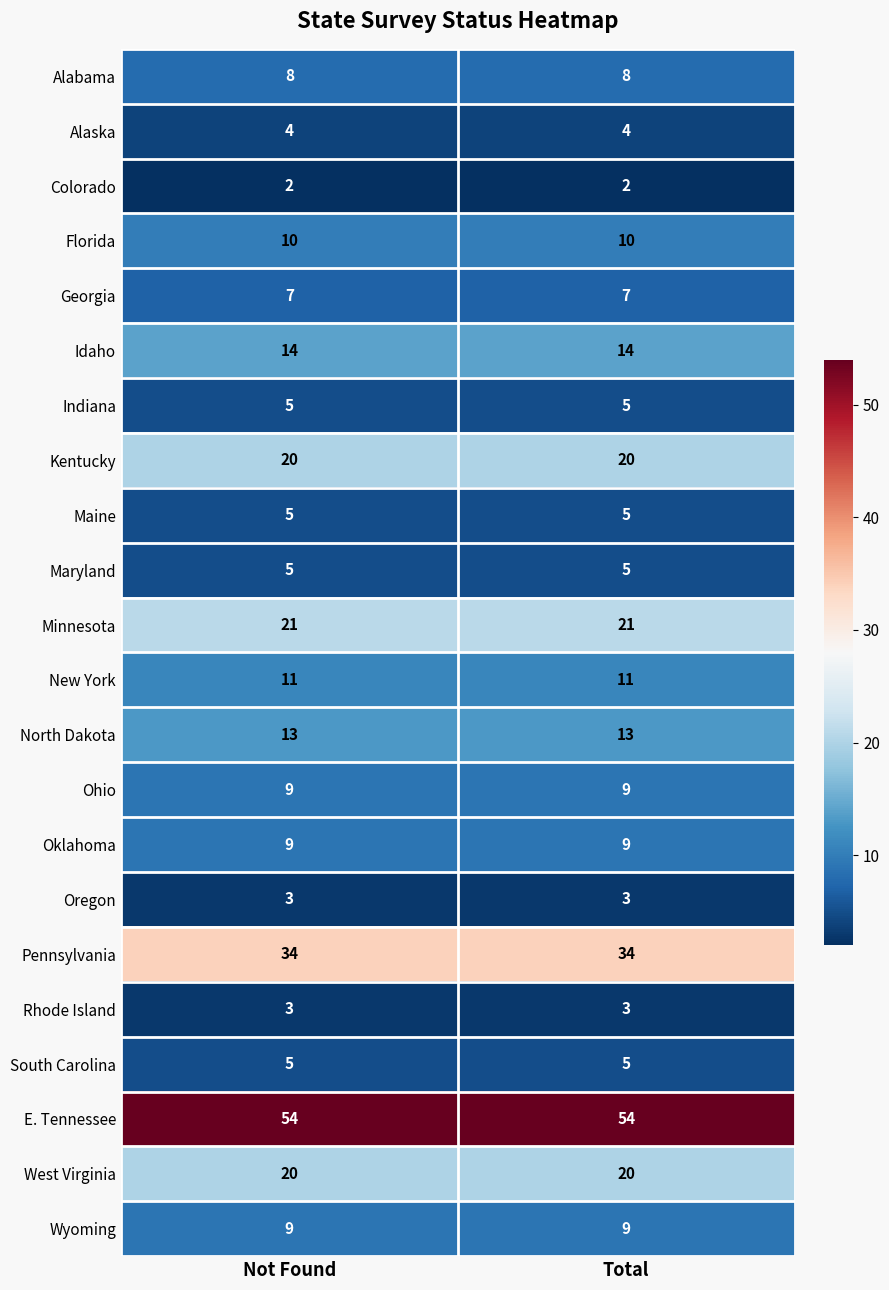

What is the total value across all series at Total?

271